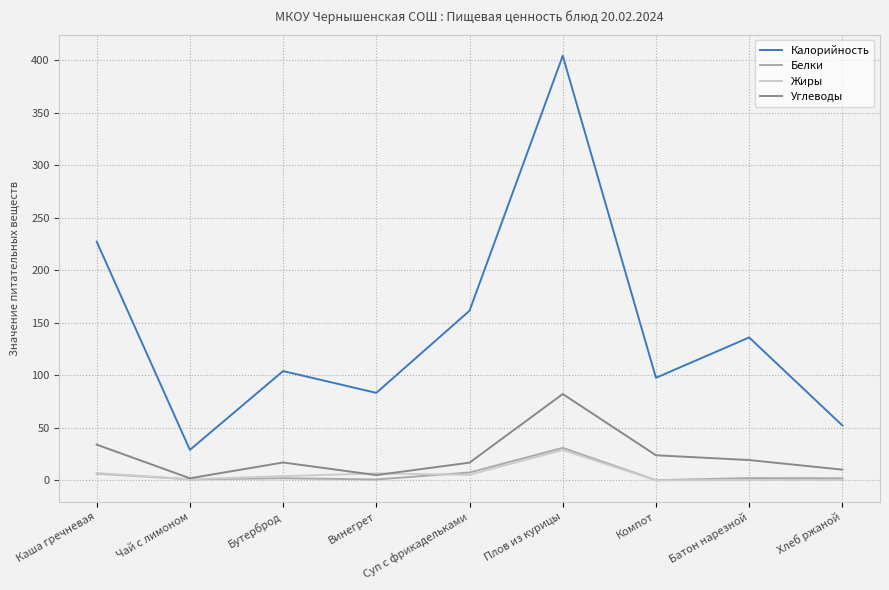

Which series changed the most between Винегрет and Плов из курицы?

Калорийность